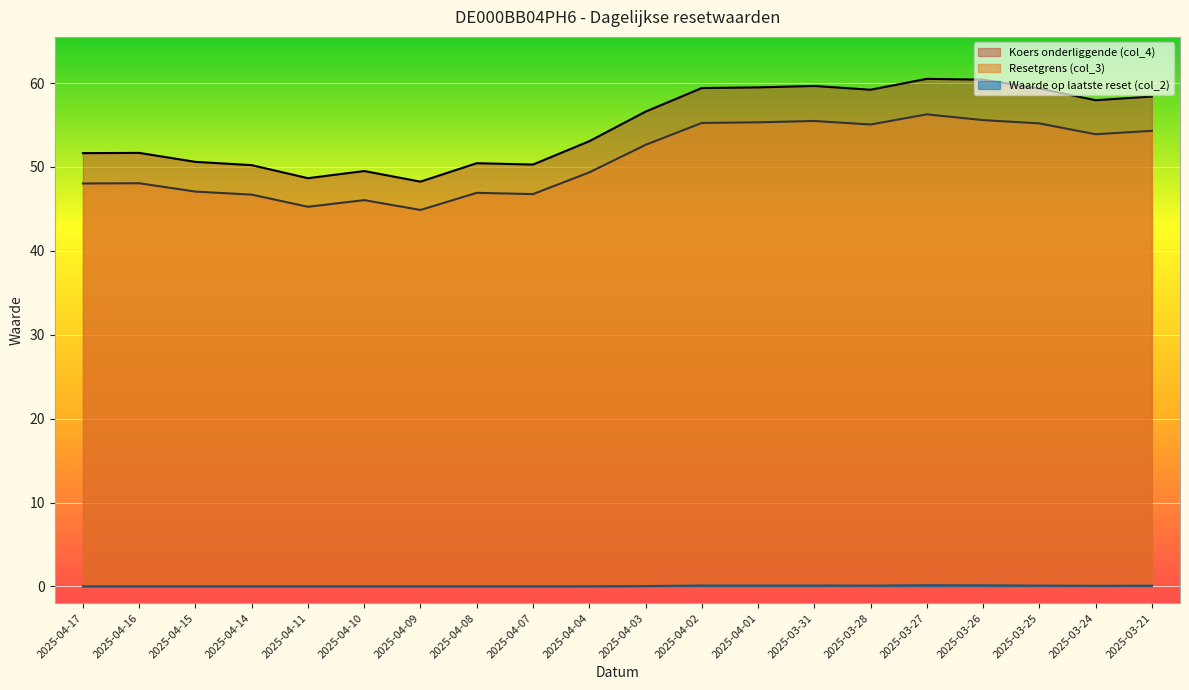

True or false: Waarde op laatste reset (col_2) and Resetgrens (col_3) intersect in this chart.

False